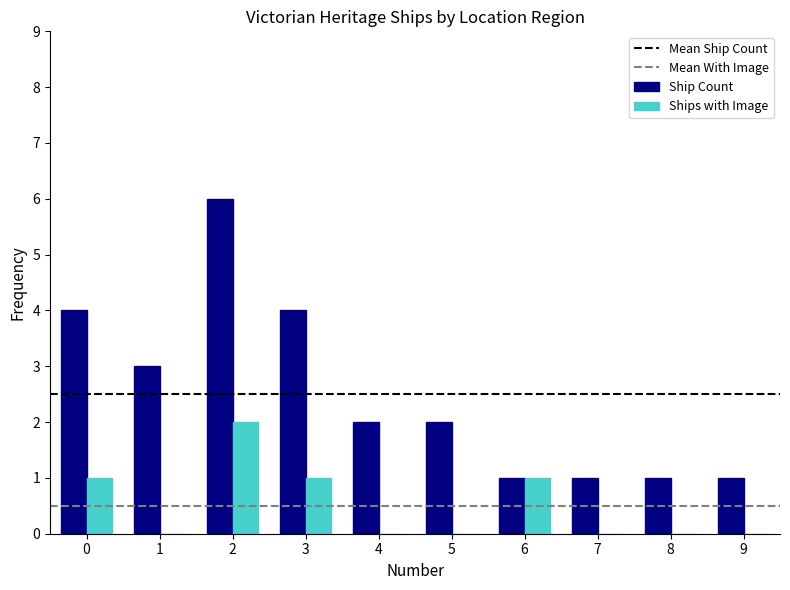

The Ship Count series shows 2 at 4. True or false?

True